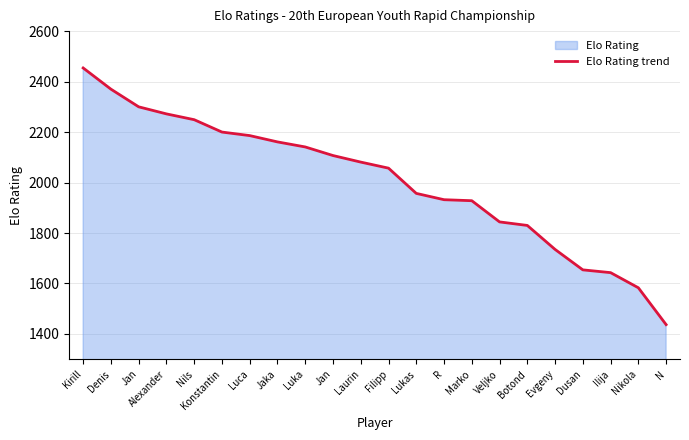

The chart shows a value of 1393 at Konstantin. True or false?

False